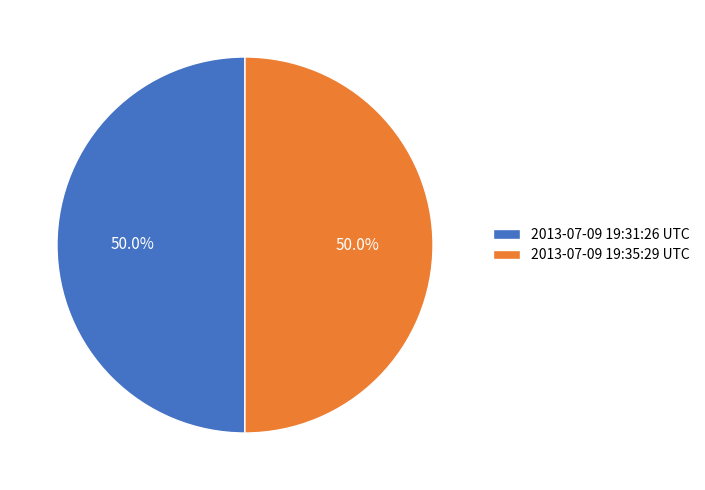

Is it true that 2013-07-09 19:35:29 UTC is 50% of the pie?

True